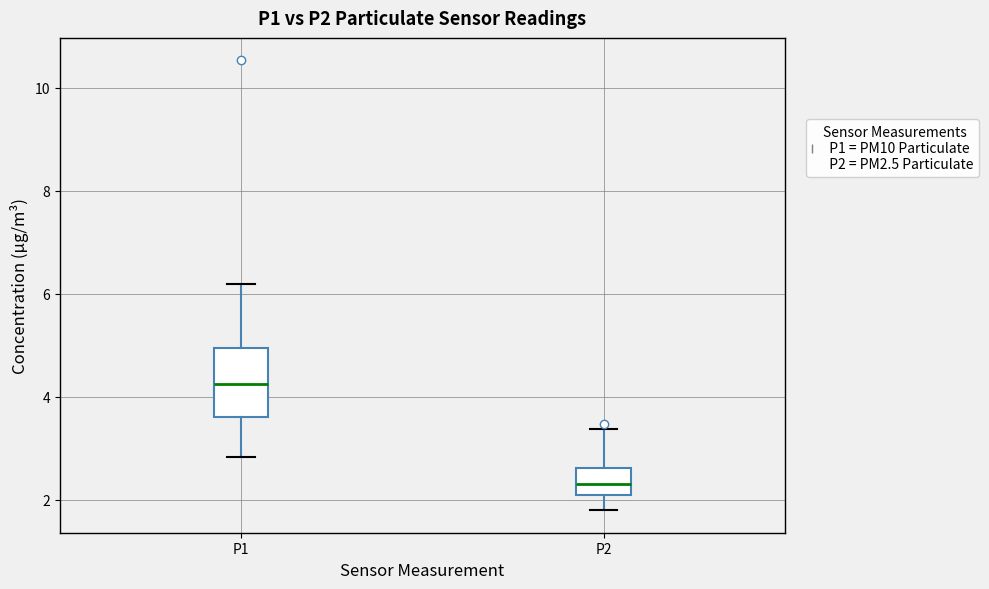

Where is the lower edge of the box for P2 on the y-axis? The values are not printed on the chart, so give them approximately, as read against the axis.

2.0